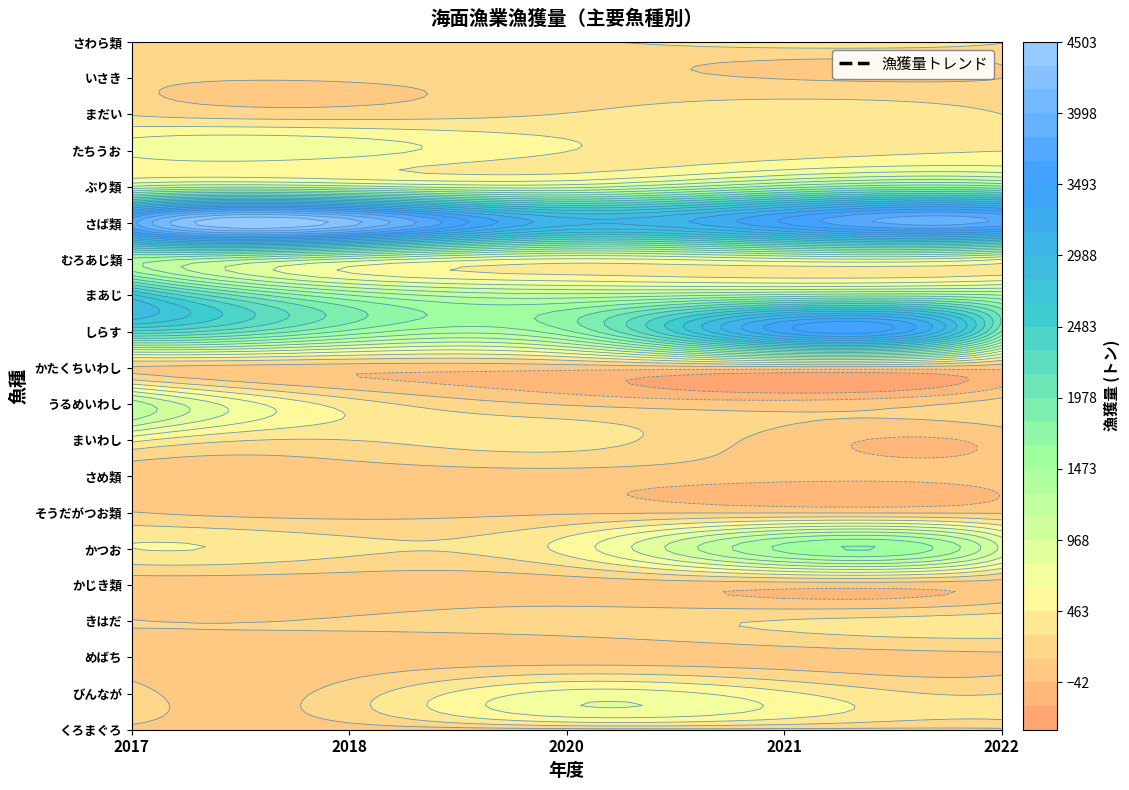

What is the total value across all series at 2022?

12368